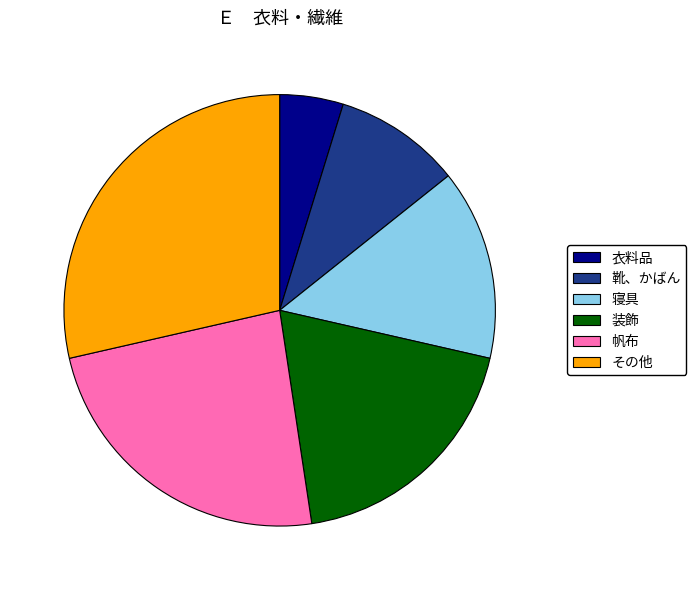

How many segments does this pie chart have?

6